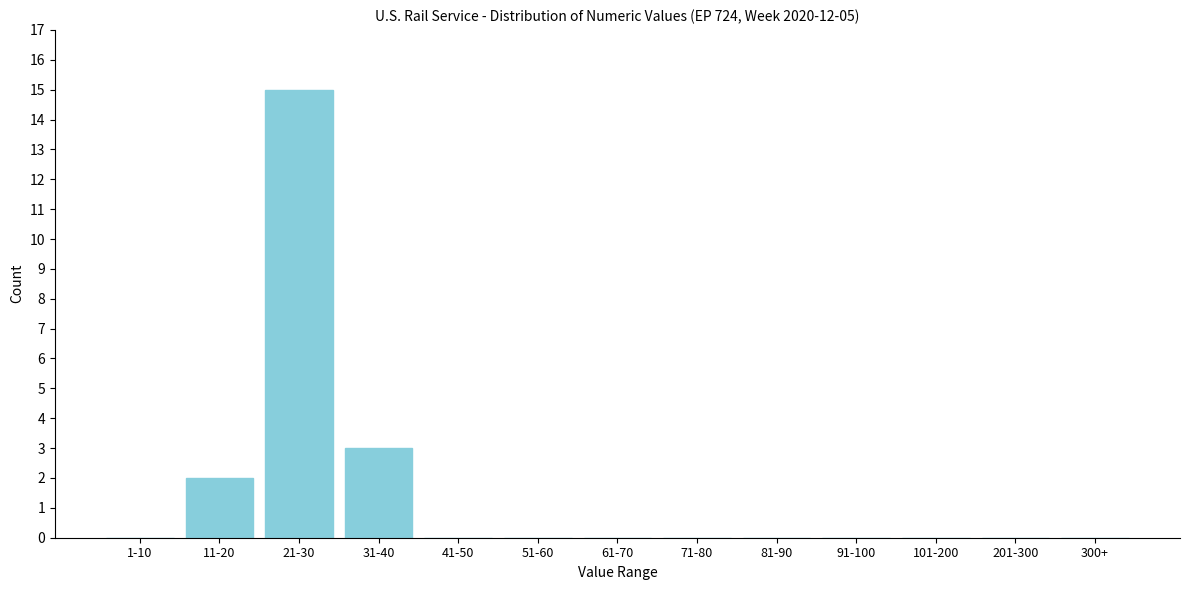

Reading left to right, transcribe all the data shown in this chart.

1-10=0	11-20=2	21-30=15	31-40=3	41-50=0	51-60=0	61-70=0	71-80=0	81-90=0	91-100=0	101-200=0	201-300=0	300+=0